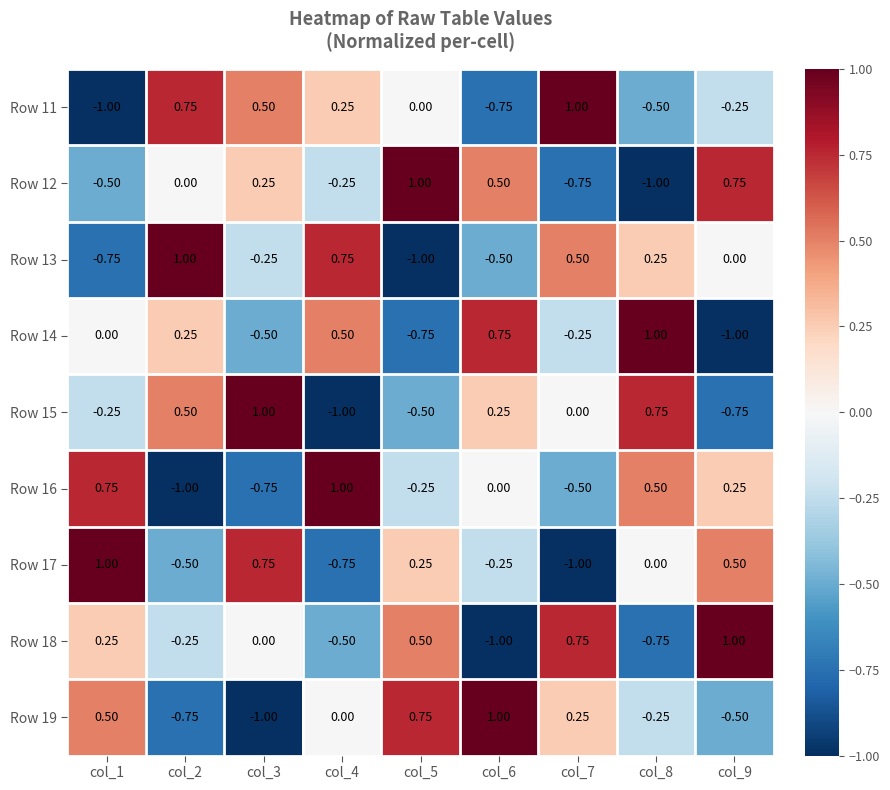

How many negative values does the Row 15 series have?

4